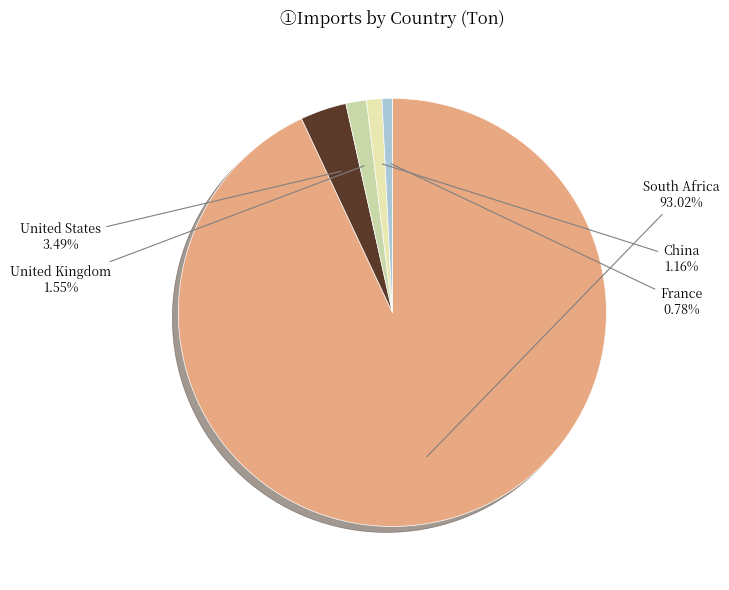

What is the largest slice in the pie chart?

South Africa